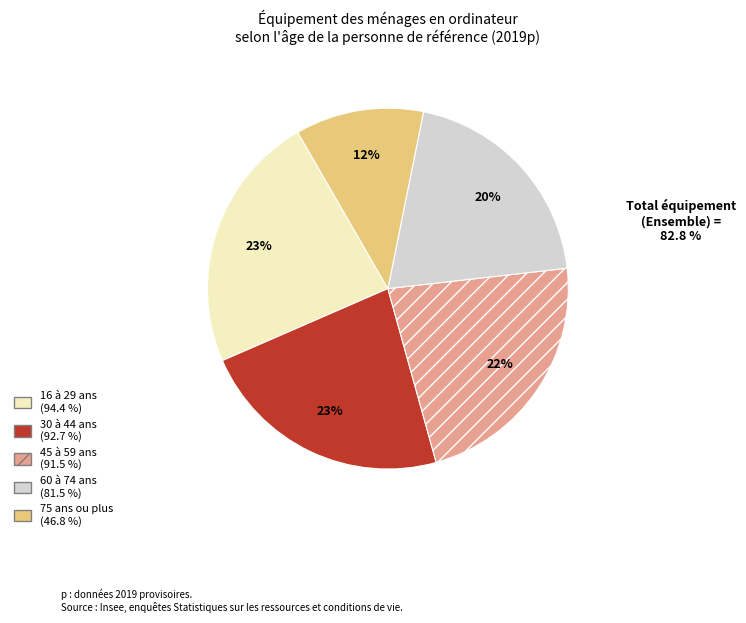

How many segments does this pie chart have?

5